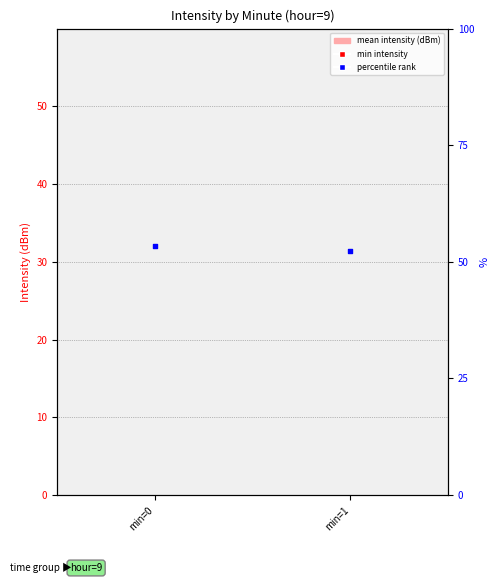

Approximately how many times larger is the value at min=0 compared to min=1?

1.1